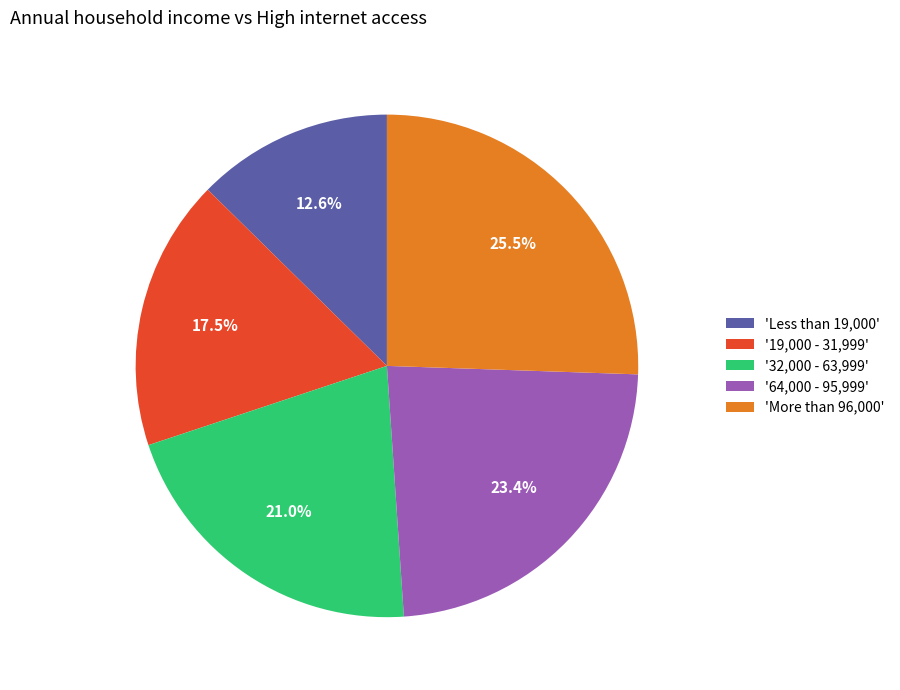

Between 'Less than 19,000' and '64,000 - 95,999', which is larger?

'64,000 - 95,999'